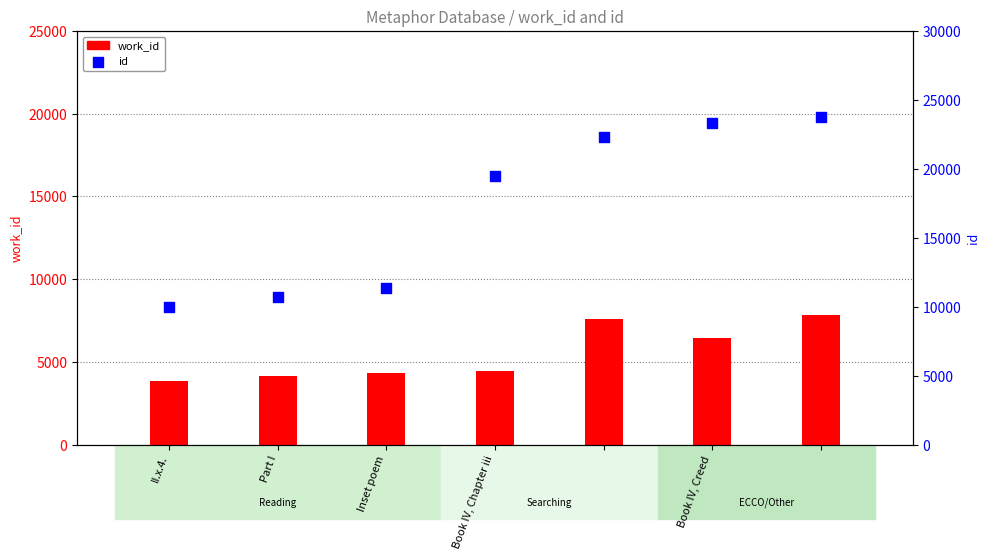

Is the value of work_id at 6 greater than the value of id at Book IV, Creed?

No